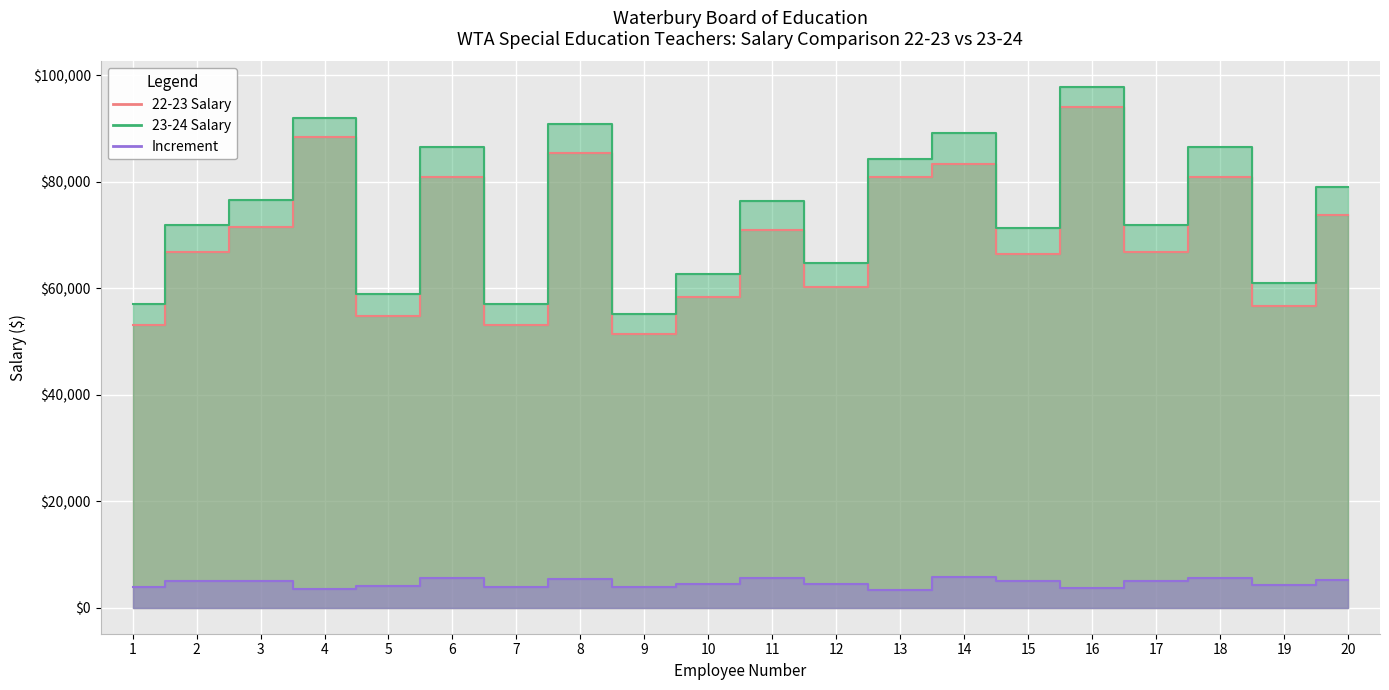

What is the lowest value of the 23-24 Salary series?

55187.6